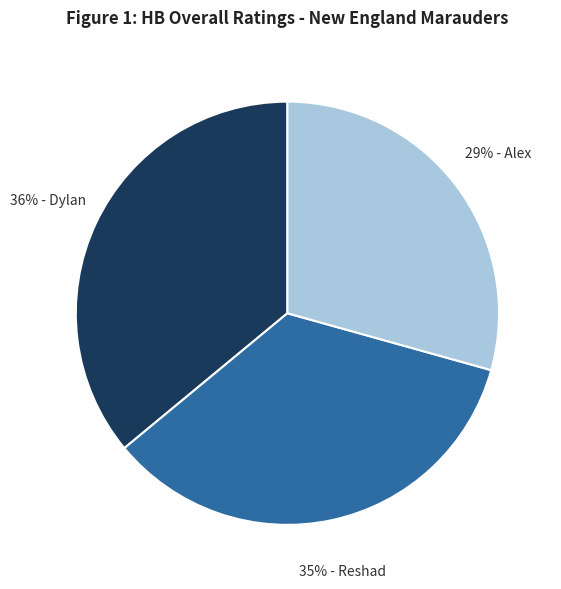

How many slices are in this pie chart?

3